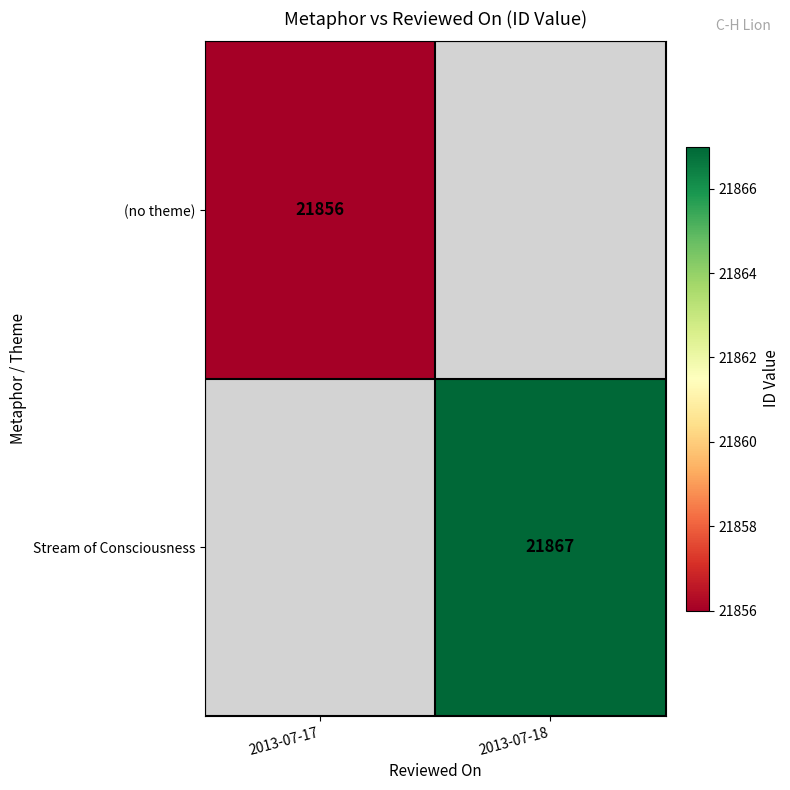

The value of (no theme) at 2013-07-17 is 21856. True or false?

True